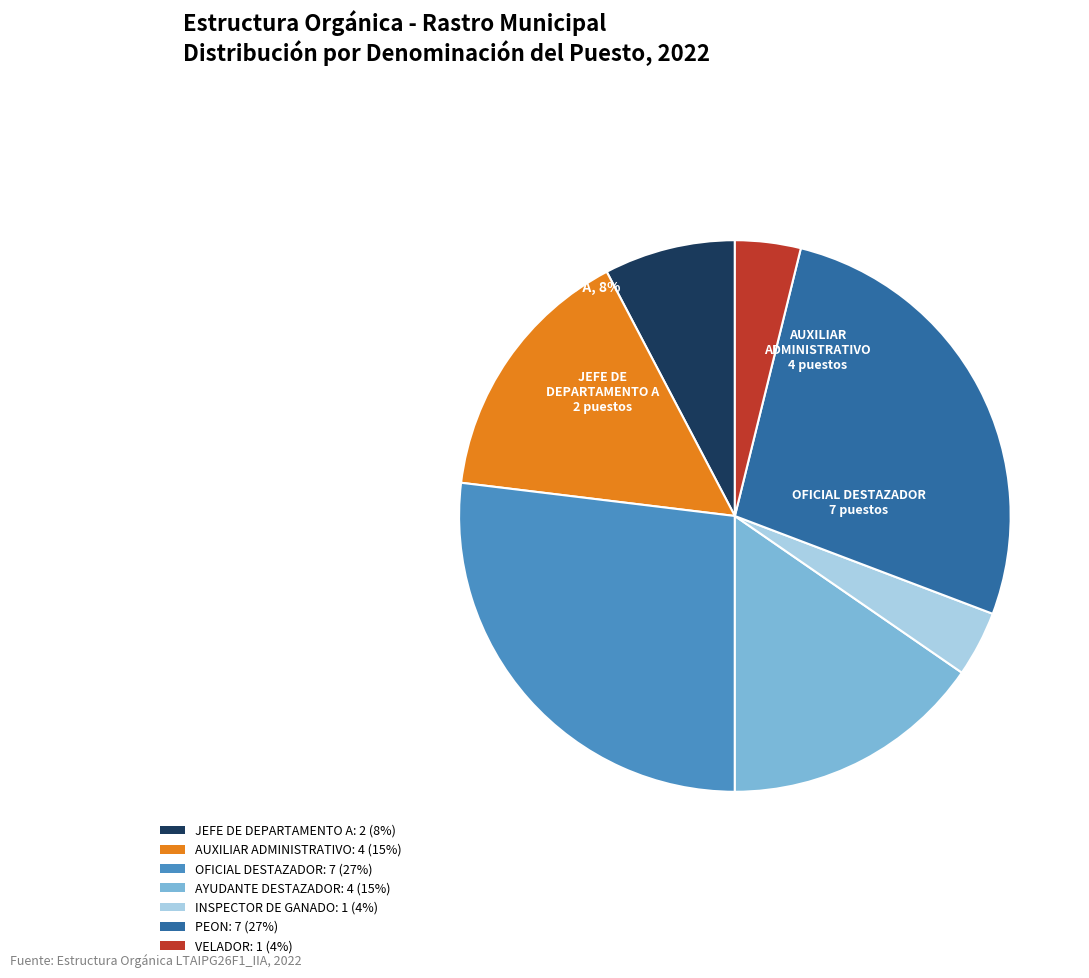

The JEFE DE DEPARTAMENTO A slice represents 1% of the pie. True or false?

False